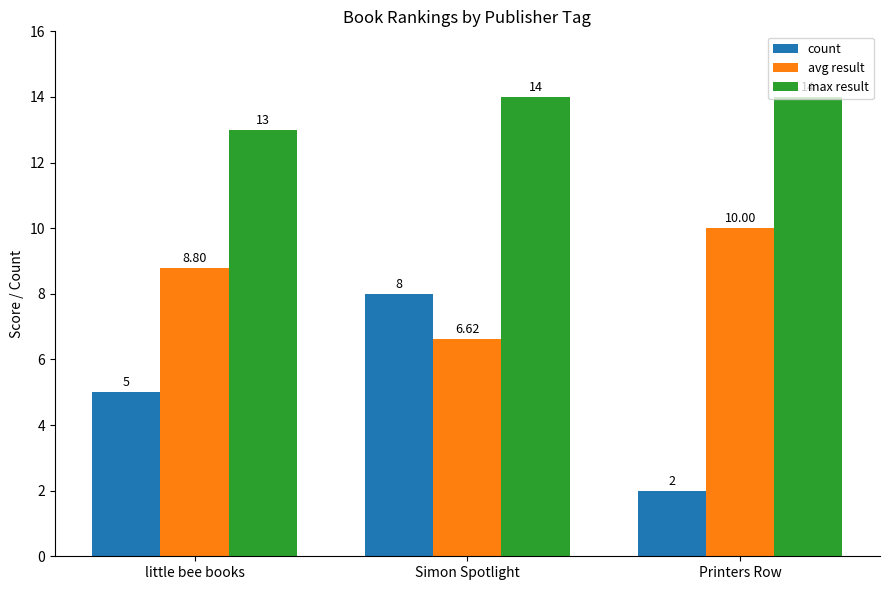

Are the bars grouped side by side (vs. stacked)?

Yes